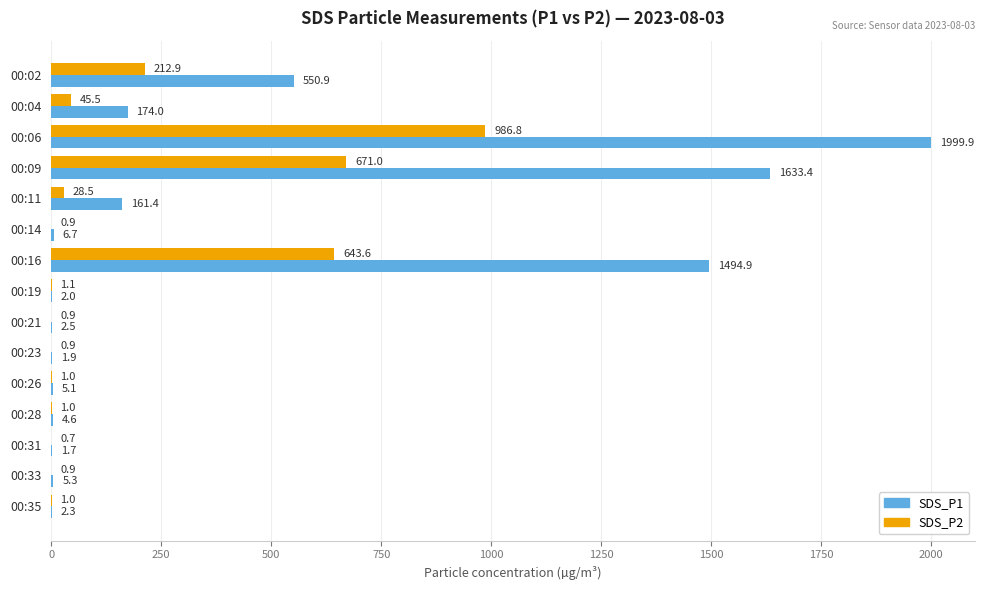

Is it true that SDS_P1 equals 5.1 at 00:26?

True